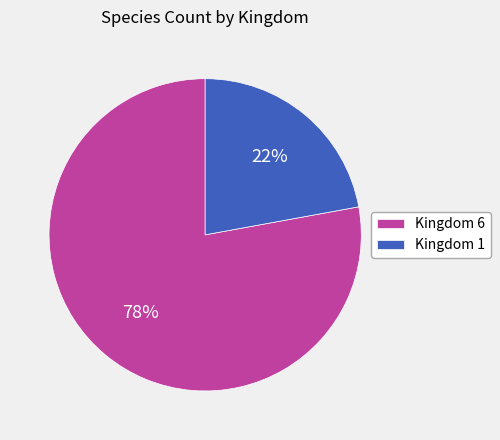

To the nearest percent, what is the combined percentage of Kingdom 6 and Kingdom 1?

100%